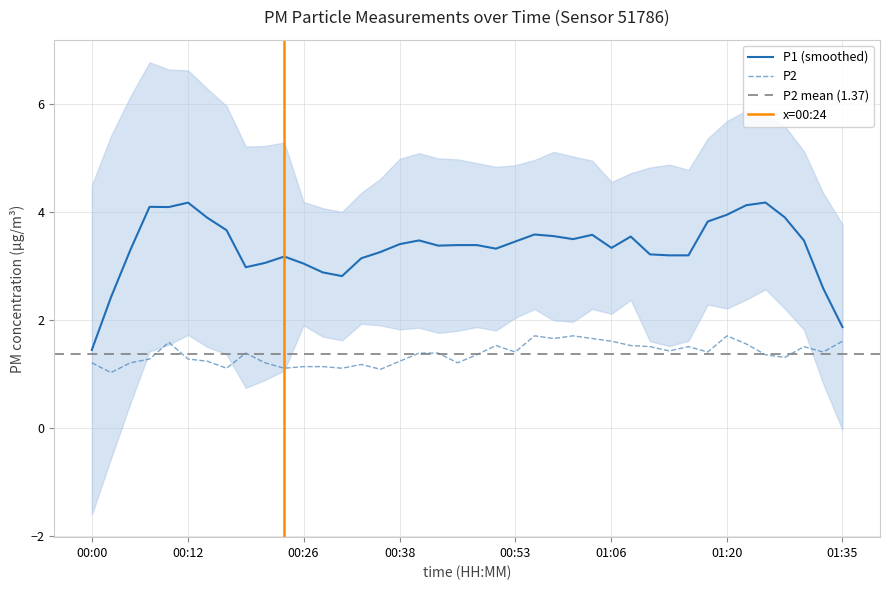

Reading left to right, transcribe all the data shown in this chart.

00:00=1.2	00:02=1.0	00:04=1.2	00:07=1.3	00:09=1.6	00:12=1.3	00:14=1.2	00:17=1.1	00:19=1.4	00:21=1.2	00:24=1.1	00:26=1.1	00:29=1.1	00:31=1.1	00:34=1.2	00:36=1.1	00:38=1.2	00:41=1.4	00:43=1.4	00:46=1.2	00:48=1.4	00:51=1.5	00:53=1.4	00:56=1.7	00:58=1.6	01:01=1.7	01:03=1.6	01:06=1.6	01:08=1.5	01:10=1.5	01:13=1.4	01:15=1.5	01:18=1.4	01:20=1.7	01:23=1.6	01:25=1.4	01:27=1.3	01:30=1.5	01:32=1.4	01:35=1.6